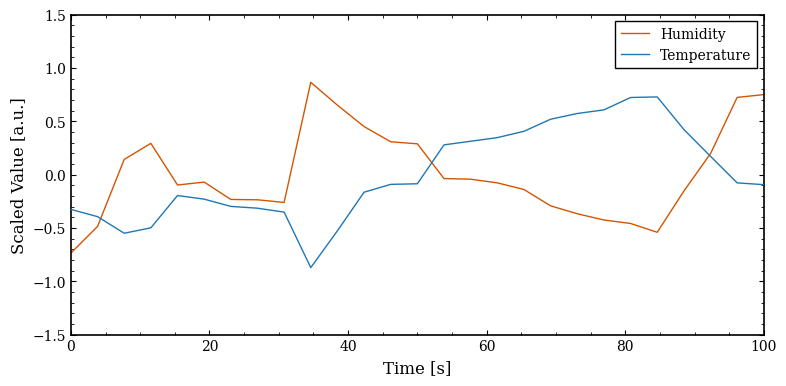

Does the chart have visible grid lines?

No